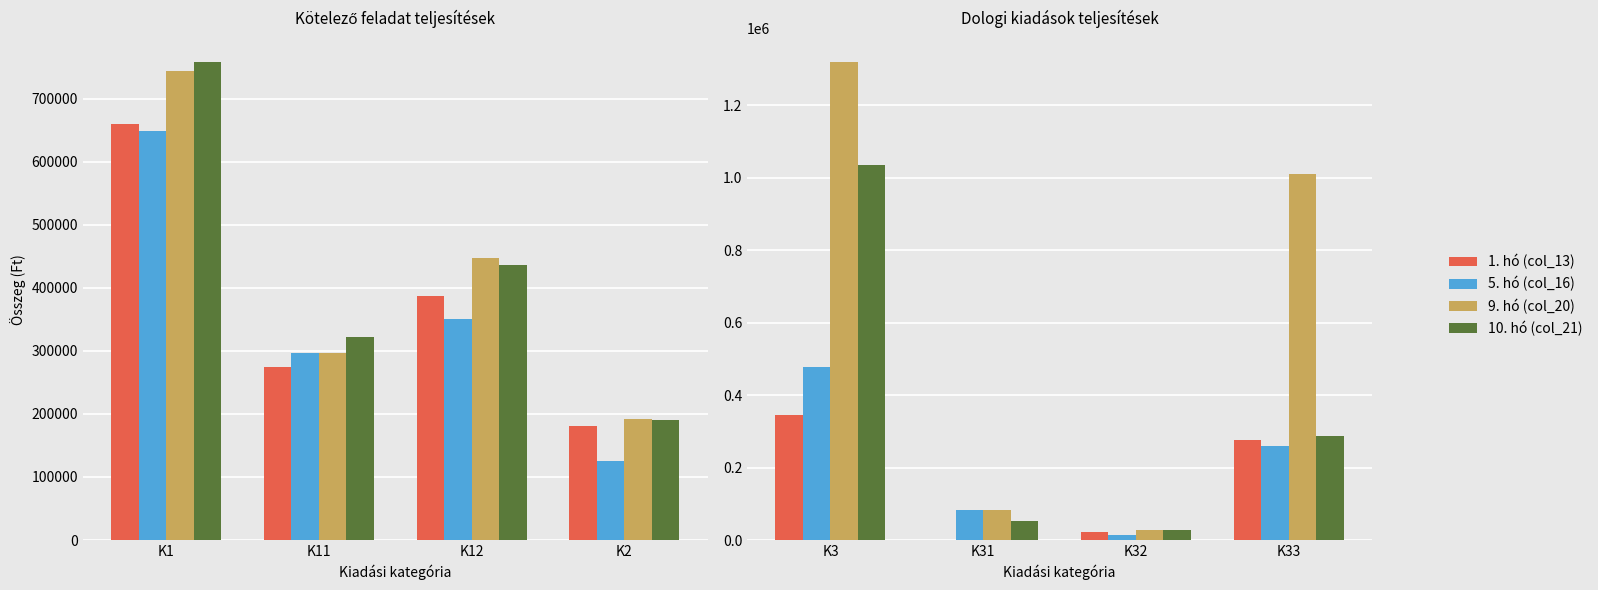

What is the value of the 5. hó (col_16) bar at the 2nd from the left?

81648